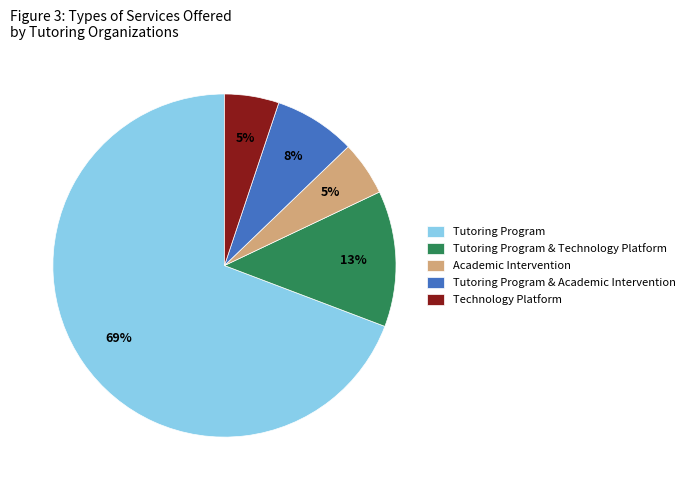

The Academic Intervention slice represents 5% of the pie. True or false?

True